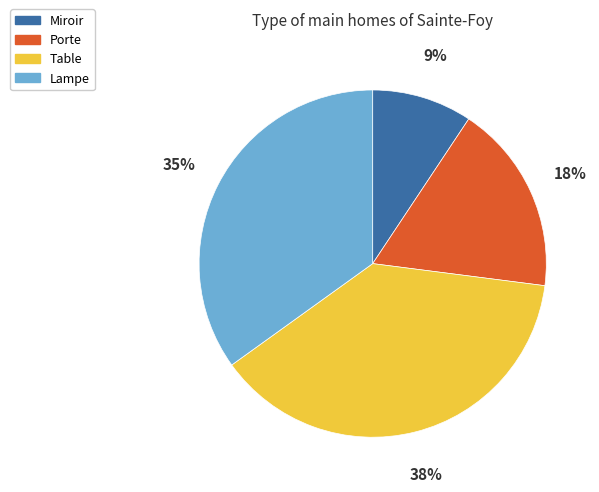

To the nearest percent, what is the difference between the largest and smallest slice percentages?

29%